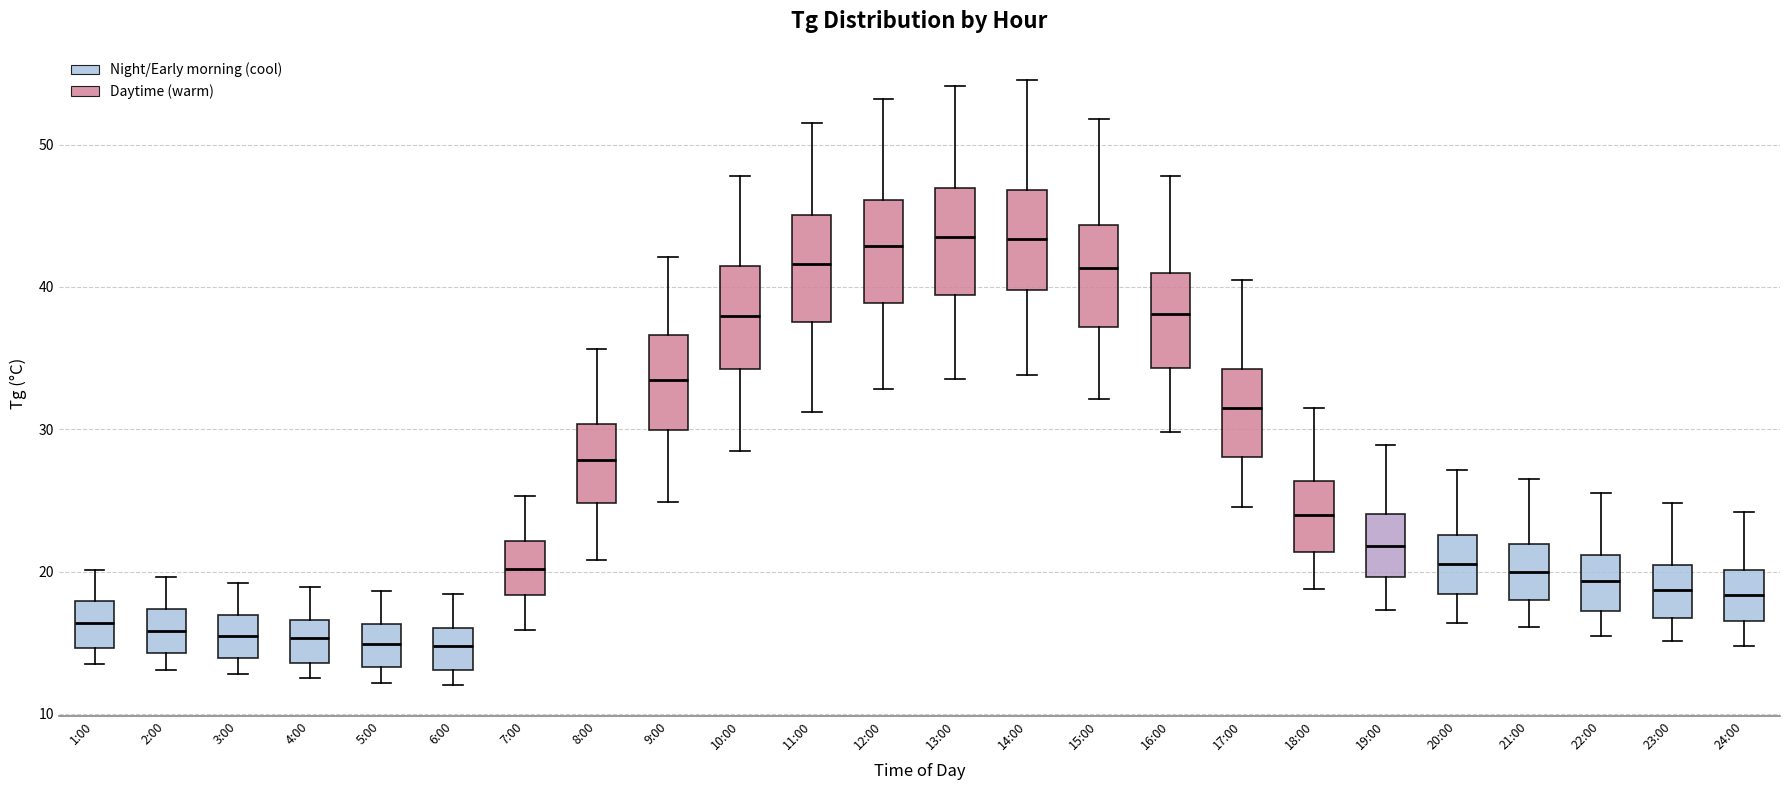

Where does the upper whisker of the box for 14:00 end on the y-axis? The values are not printed on the chart, so give them approximately, as read against the axis.

55